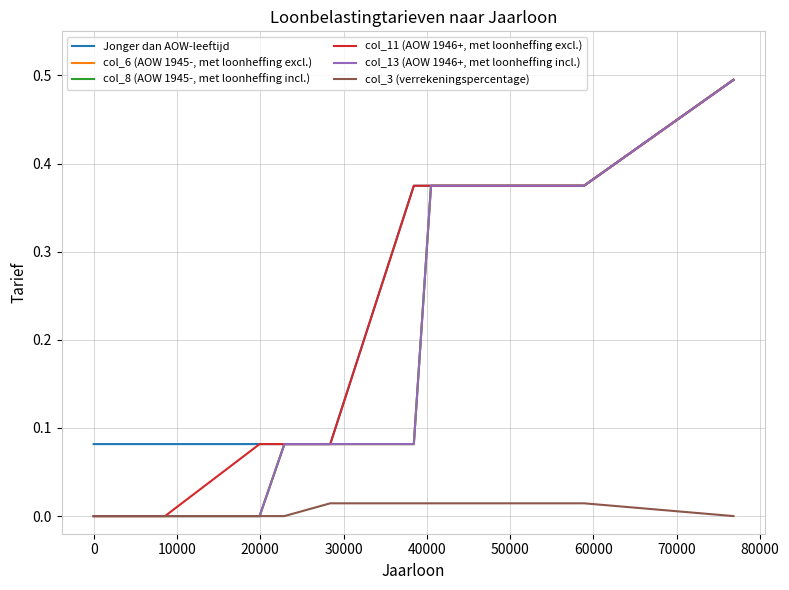

True or false: col_8 (AOW 1945-, met loonheffing incl.) and col_3 (verrekeningspercentage) cross at least once.

False